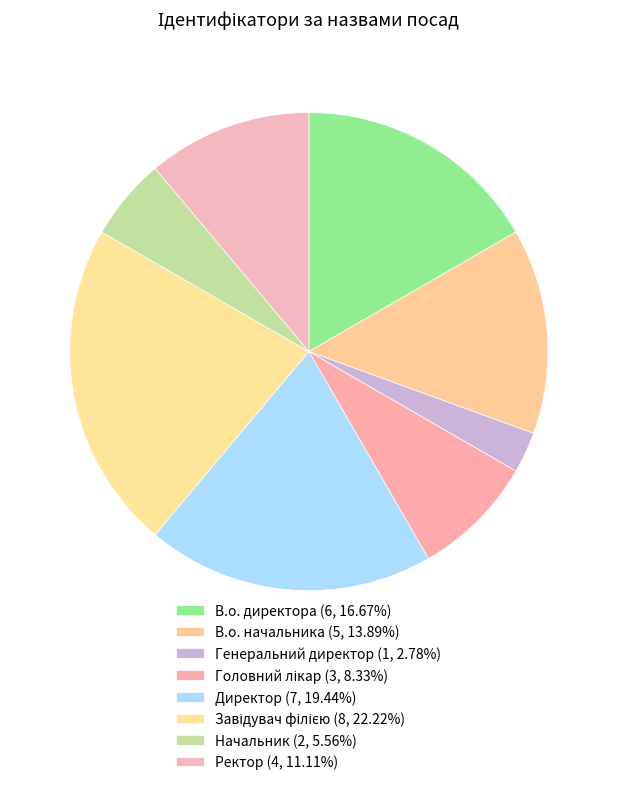

How many segments does this pie chart have?

8